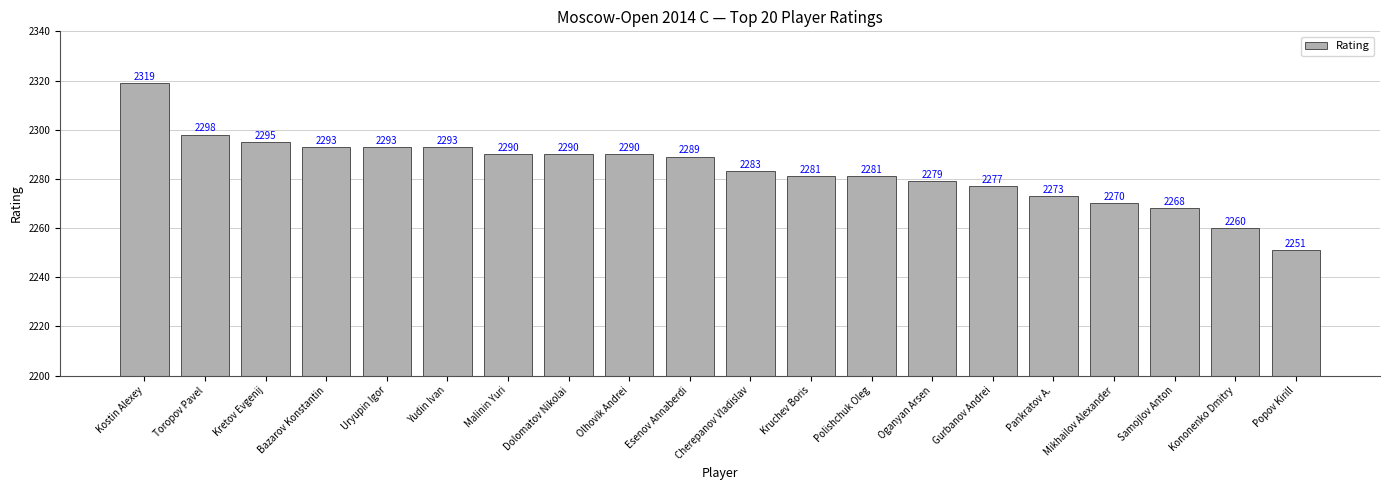

What is the label of the 17th bar from the right?

Bazarov Konstantin